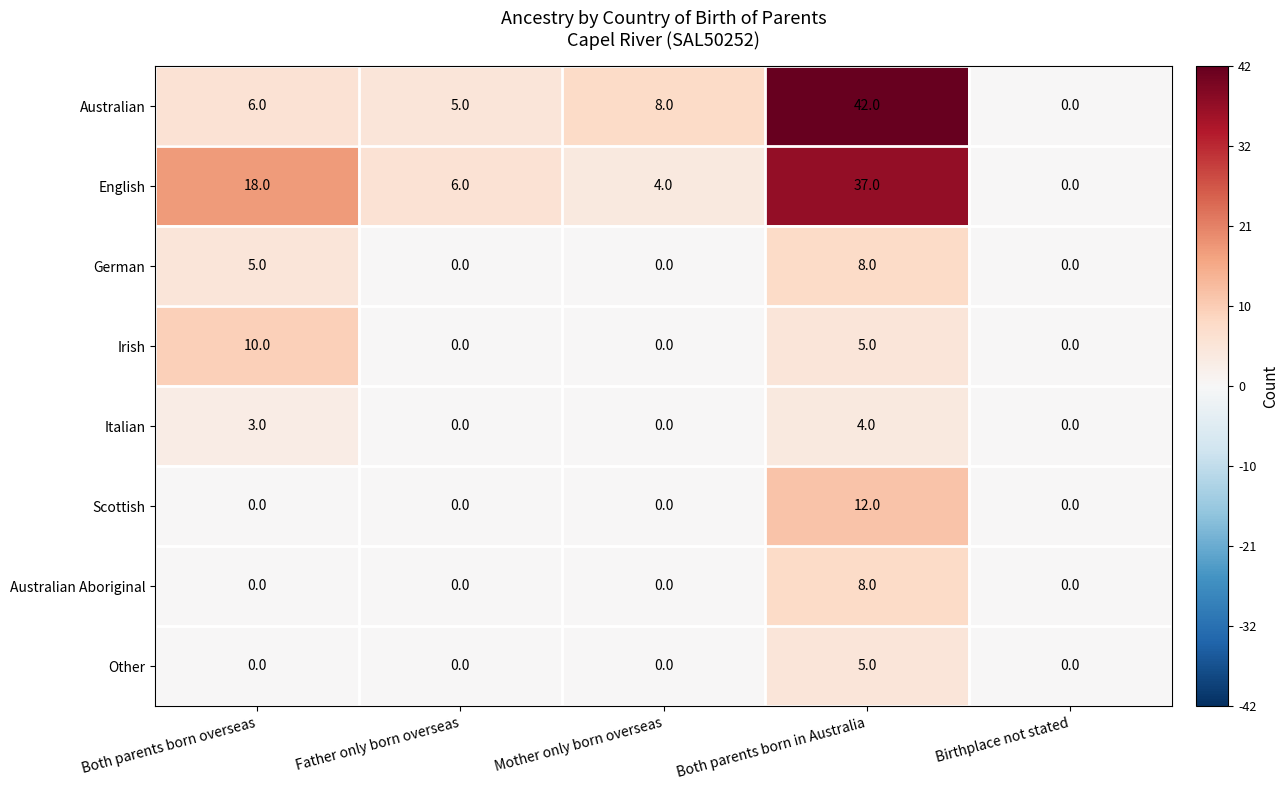

Is it true that Irish equals 0 at Mother only born overseas?

True